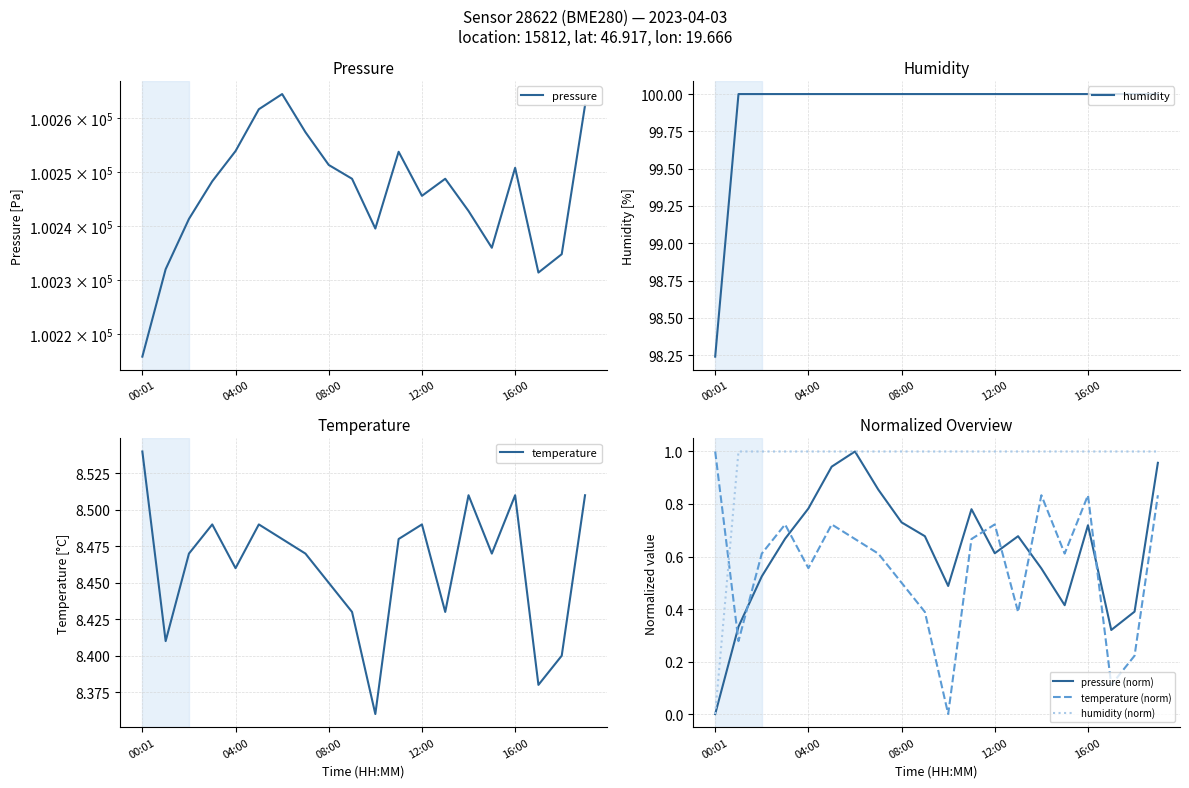

Which series has the largest total across all categories?

pressure